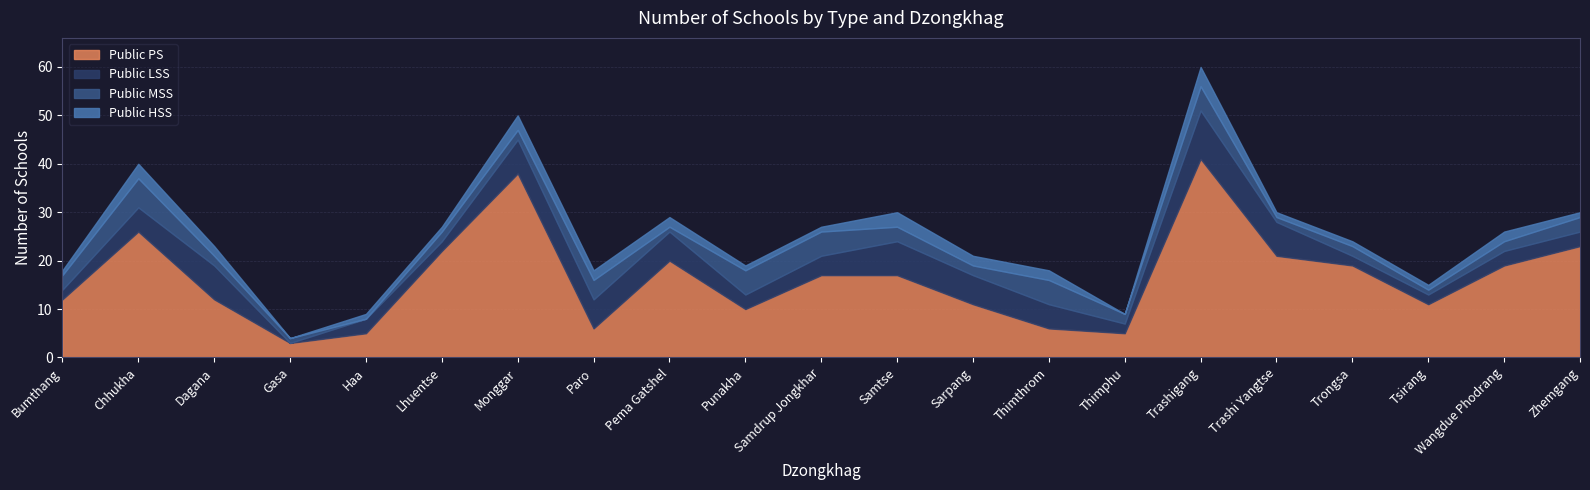

Reading left to right, what are all the values shown in this chart?

Public PS: 12	26	12	3	5	22	38	6	20	10	17	17	11	6	5	41	21	19	11	19	23
Public LSS: 2	5	7	0	3	2	7	6	6	3	4	7	6	5	2	10	7	2	2	3	3
Public MSS: 3	6	2	1	0	2	2	4	1	5	5	3	2	5	2	5	1	2	1	2	3
Public HSS: 1	3	2	0	1	1	3	2	2	1	1	3	2	2	0	4	1	1	1	2	1